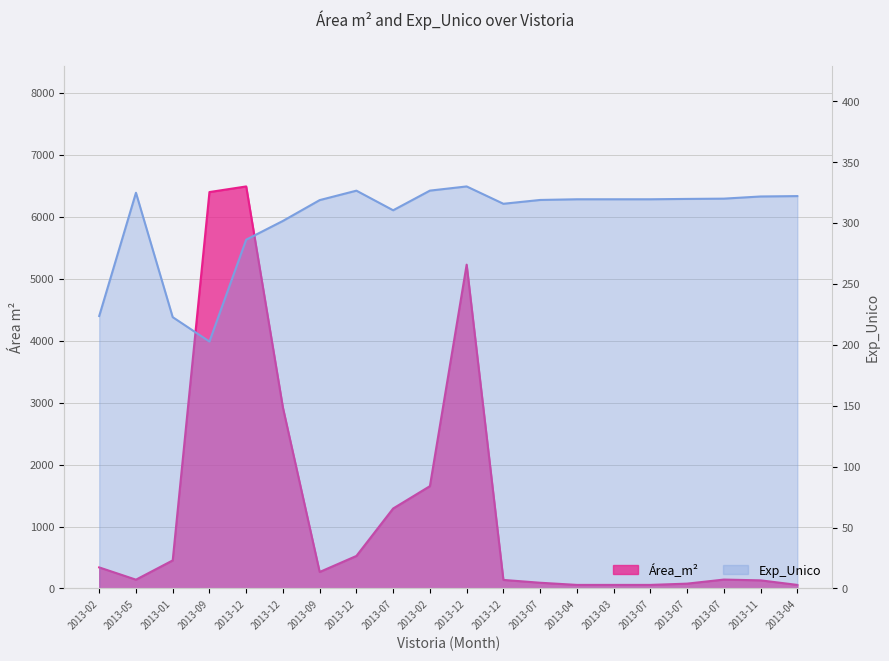

At which label is Exp_Unico closest to 266?

2013-12